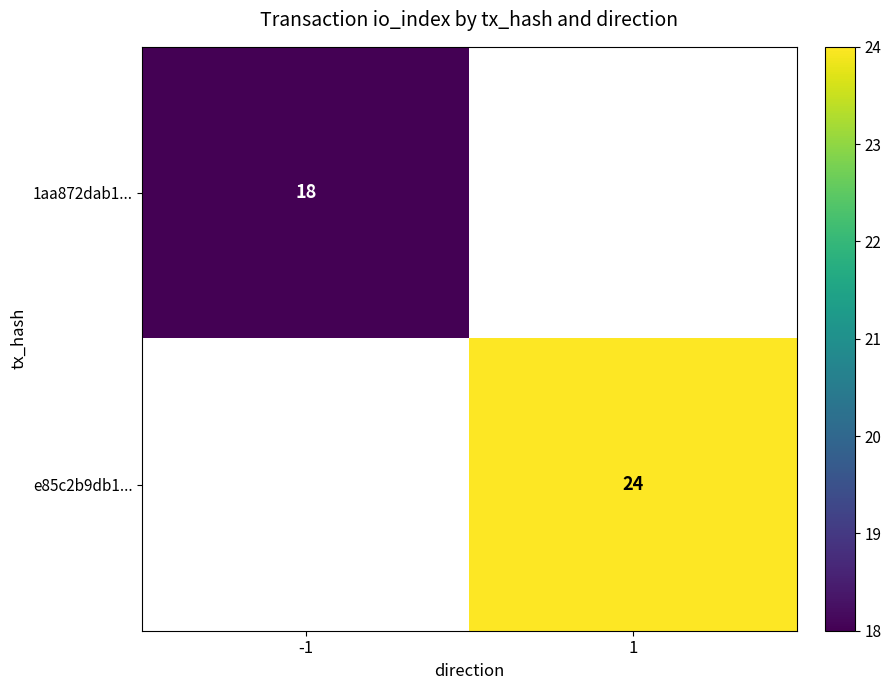

True or false: e85c2b9db1... has a value of 11 at 1.

False